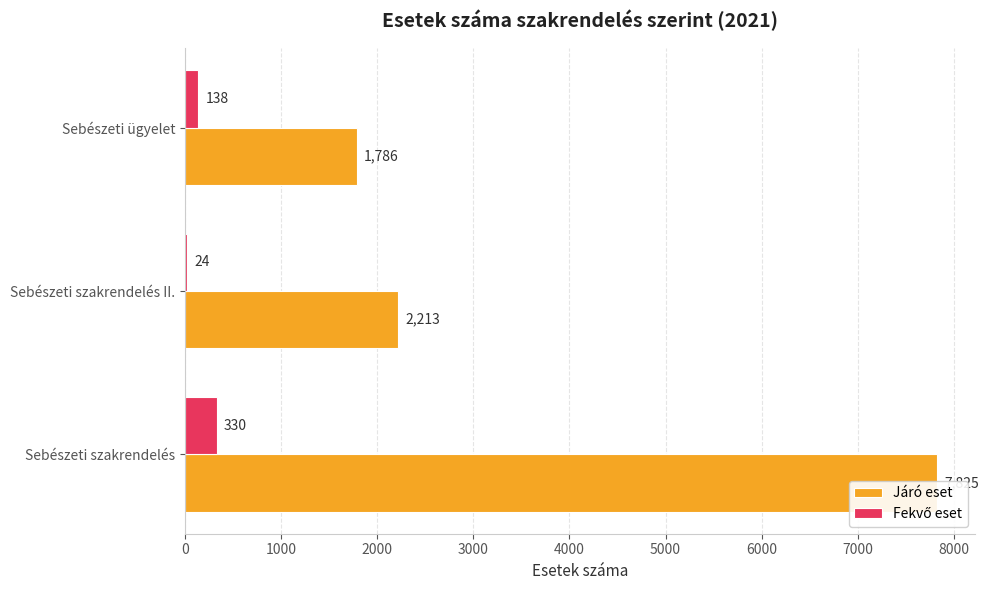

Rank the series by their maximum value, from lowest to highest.

Fekvő eset, Járó eset